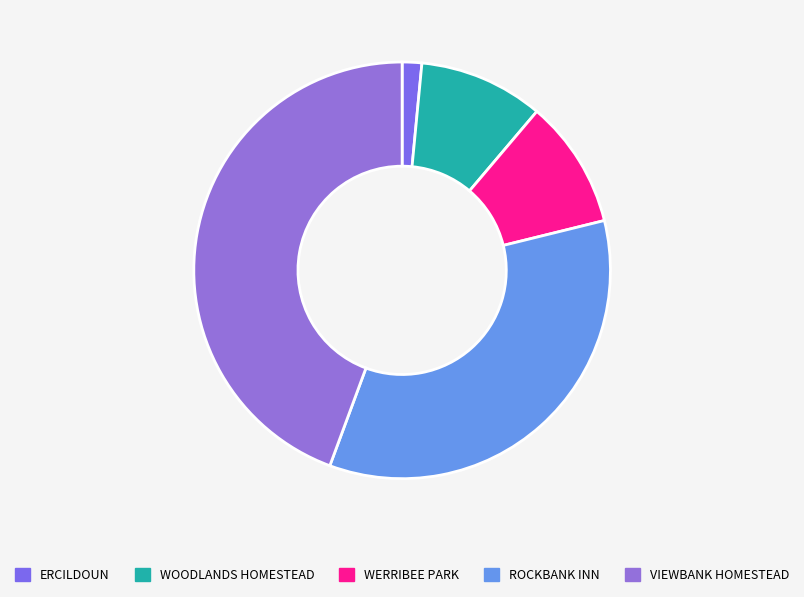

How many segments does this pie chart have?

5